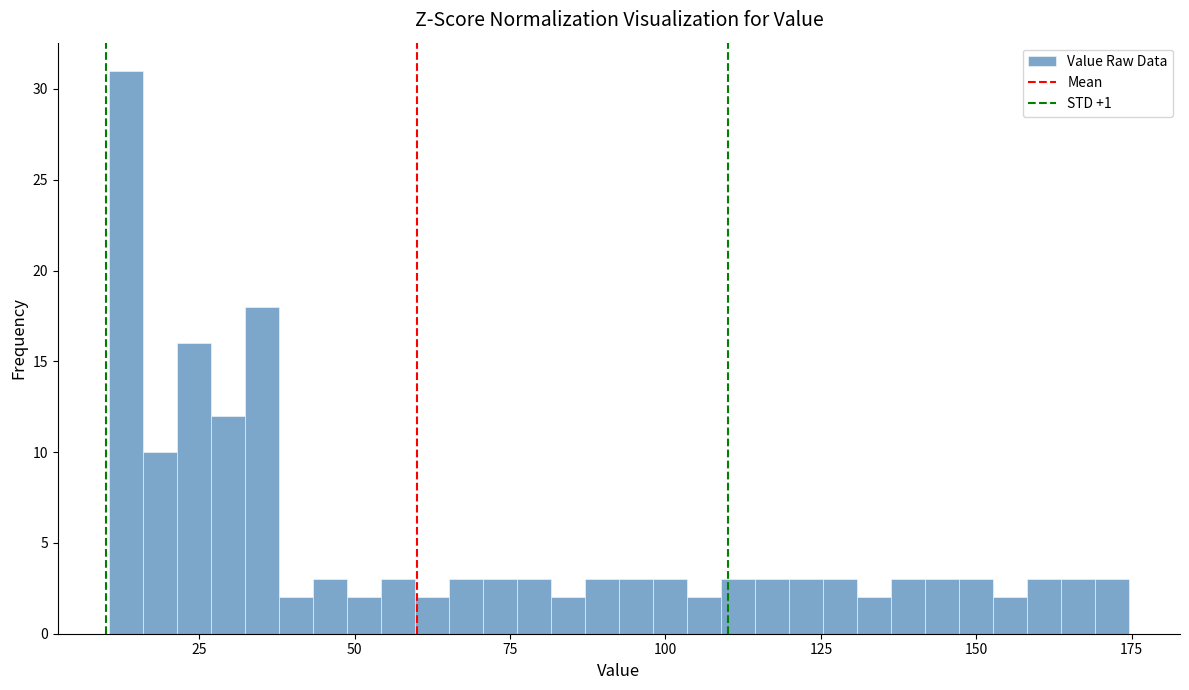

Around what value on the x-axis is the tallest bar? Give the approximate position of its centre, as read against the axis.

15